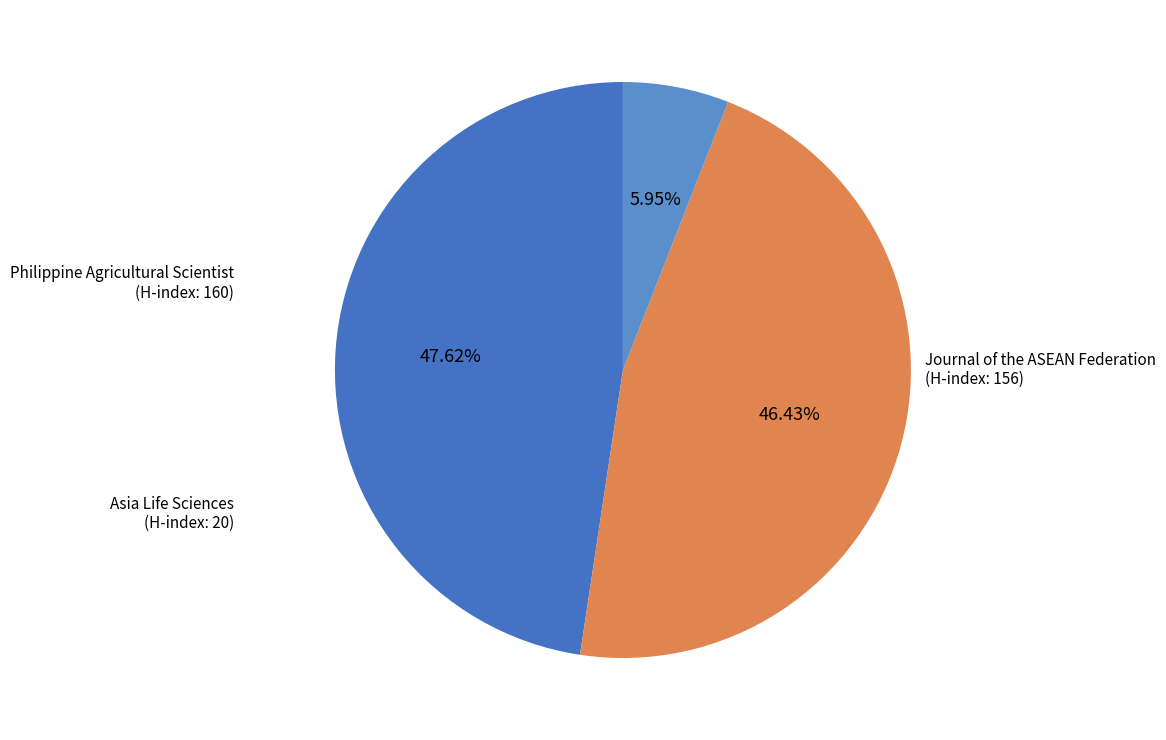

Does any single category account for the majority?

No